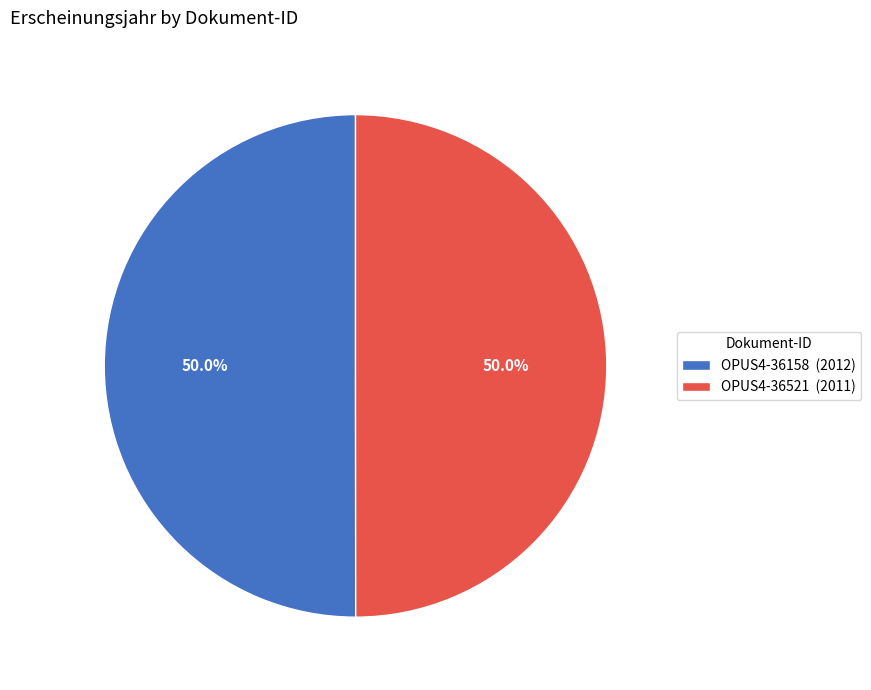

How many slices are in this pie chart?

2